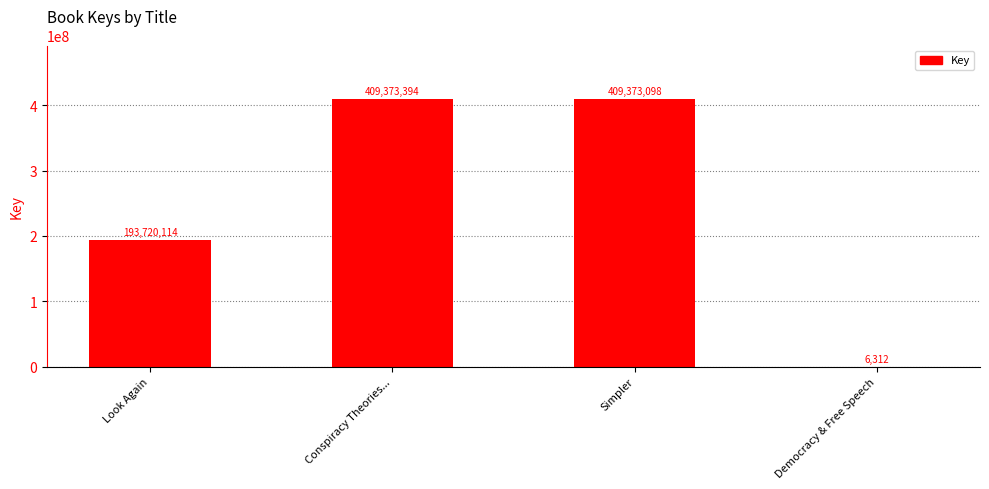

Read the value at Conspiracy Theories..., to the nearest 100.

409373400